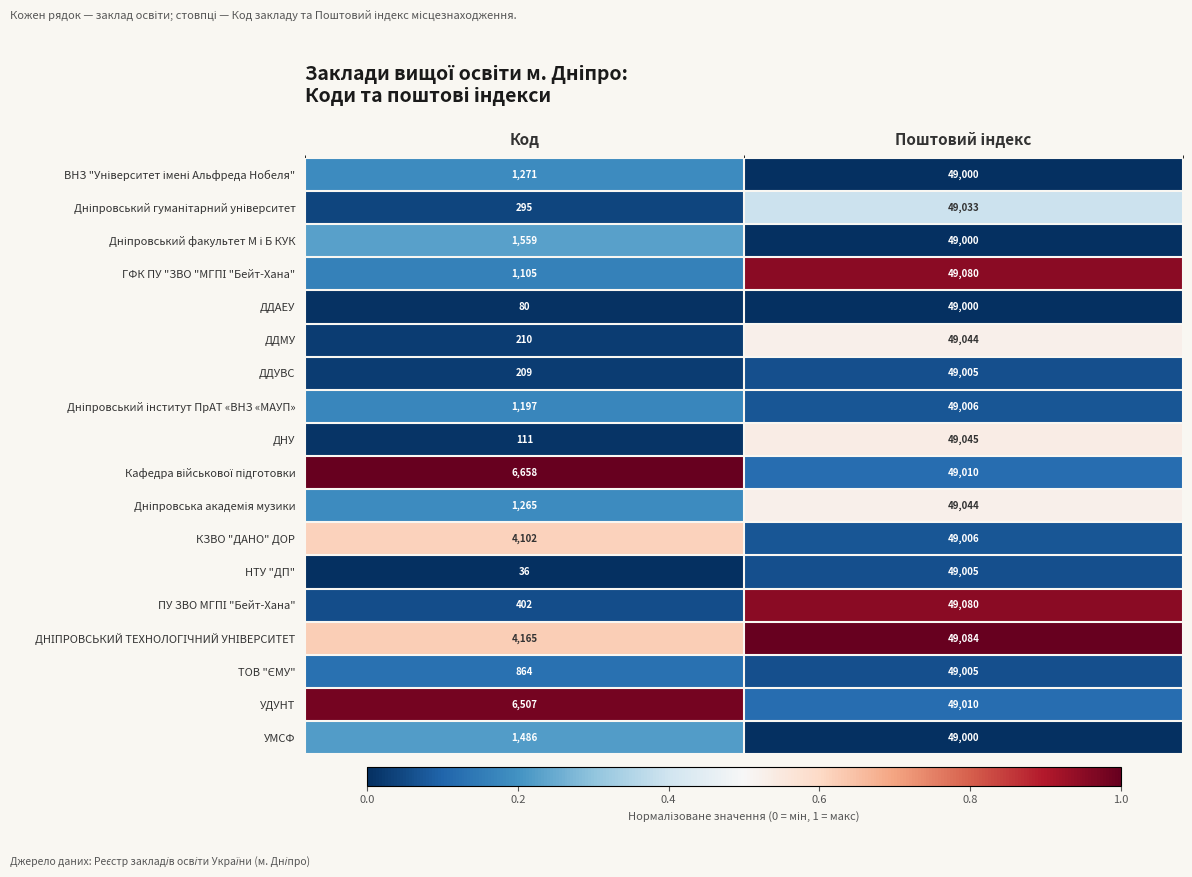

Which series has the widest spread of values?

НТУ "ДП"